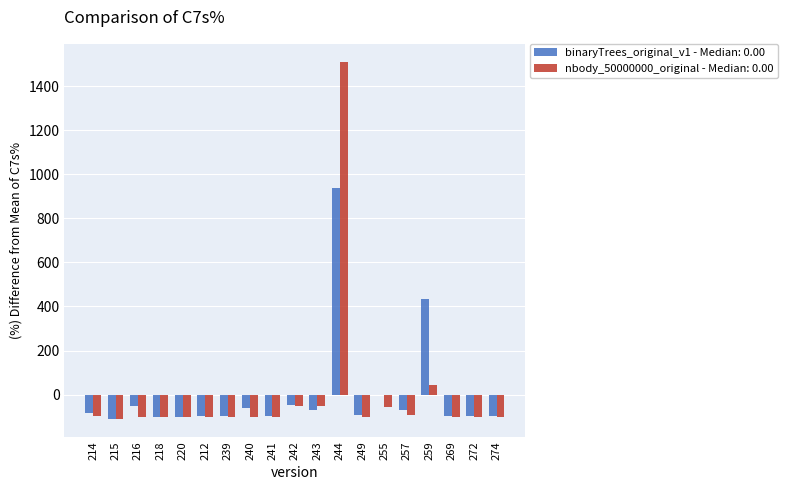

Is the value of nbody_50000000_original - Median: 0.00 at 242 greater than the value of binaryTrees_original_v1 - Median: 0.00 at 259?

No